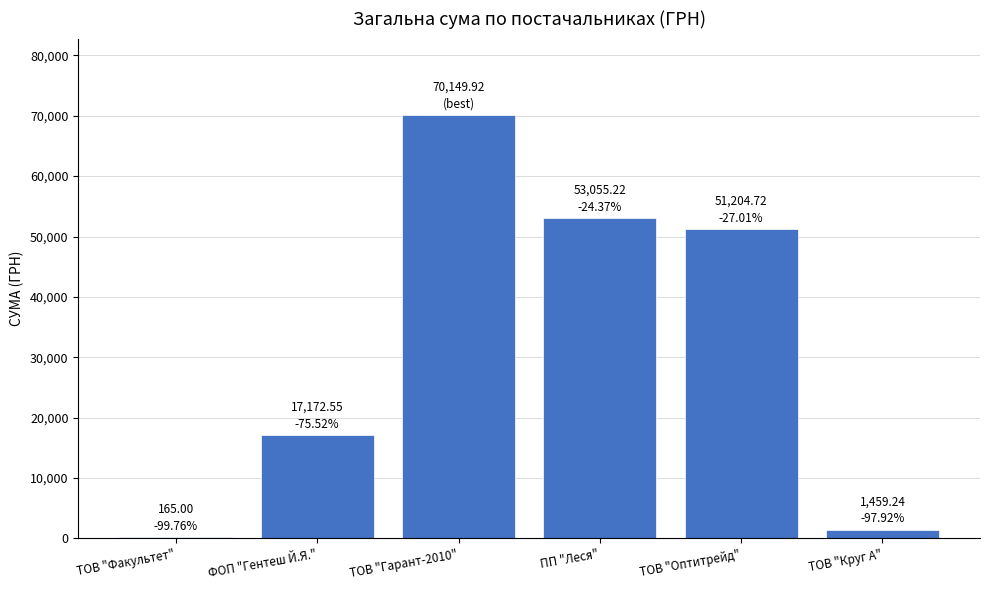

What is the average value?

32201.1